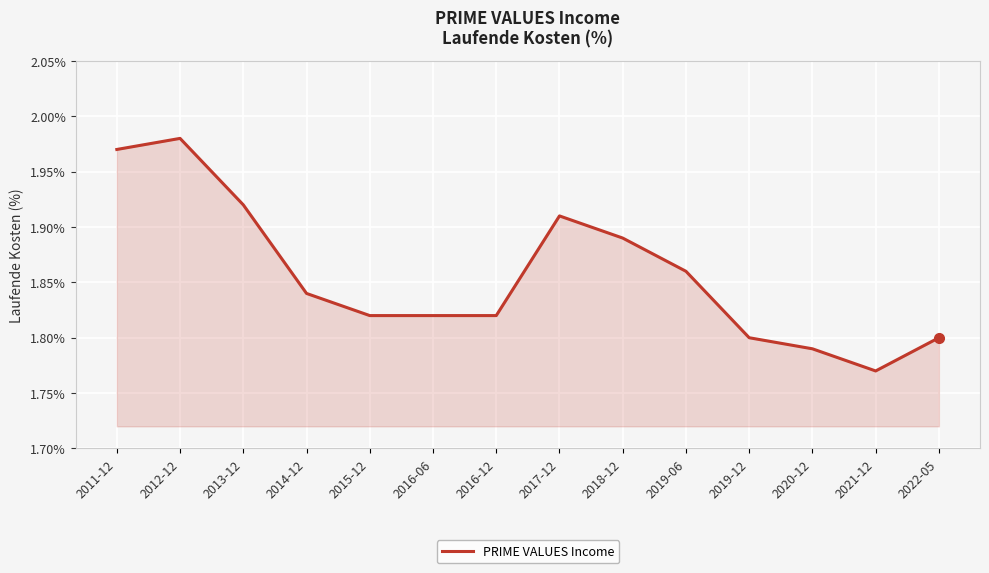

Which label corresponds to the smallest value in the chart?

2021-12